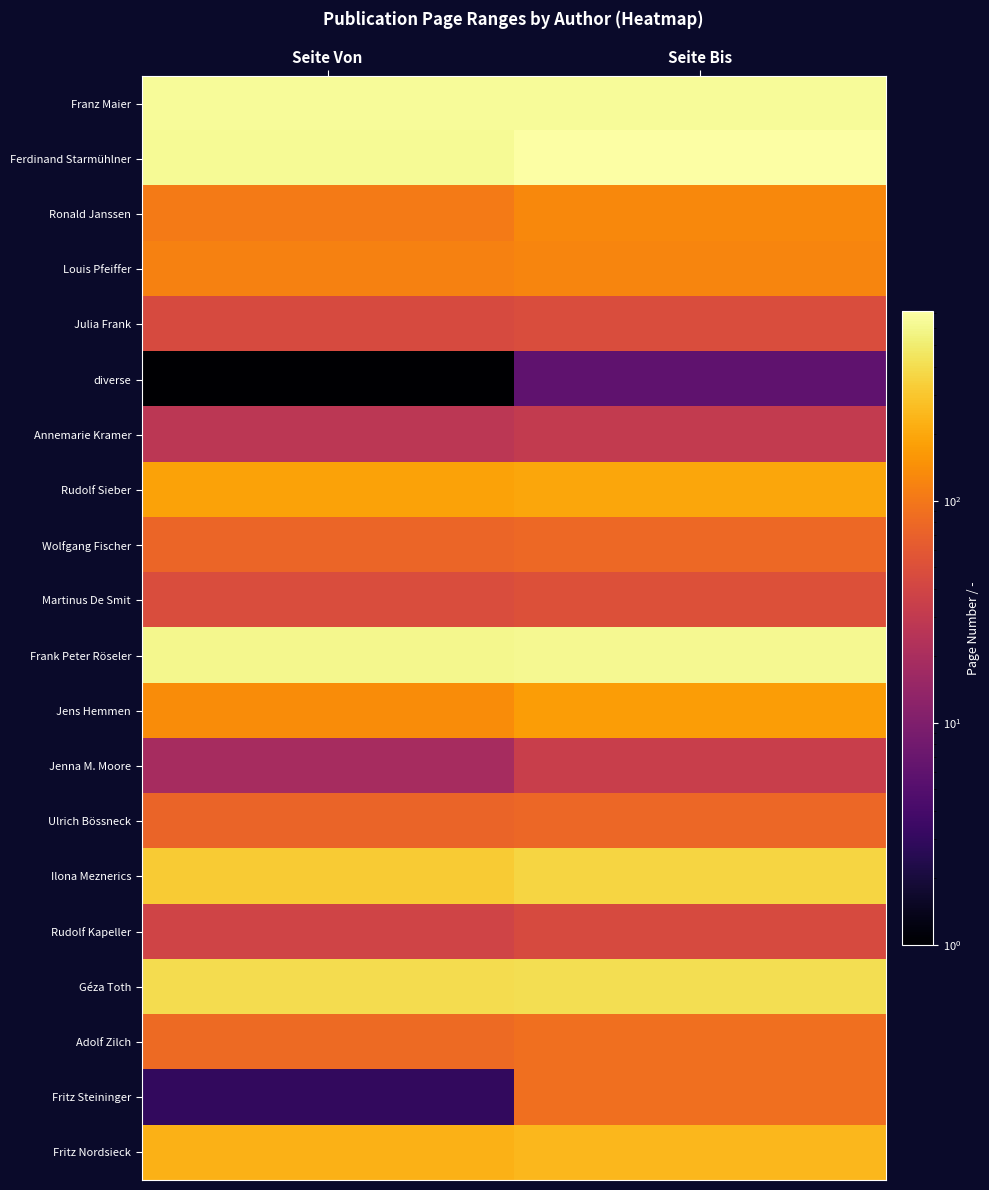

Which series has the largest range (max minus min)?

Fritz Steininger